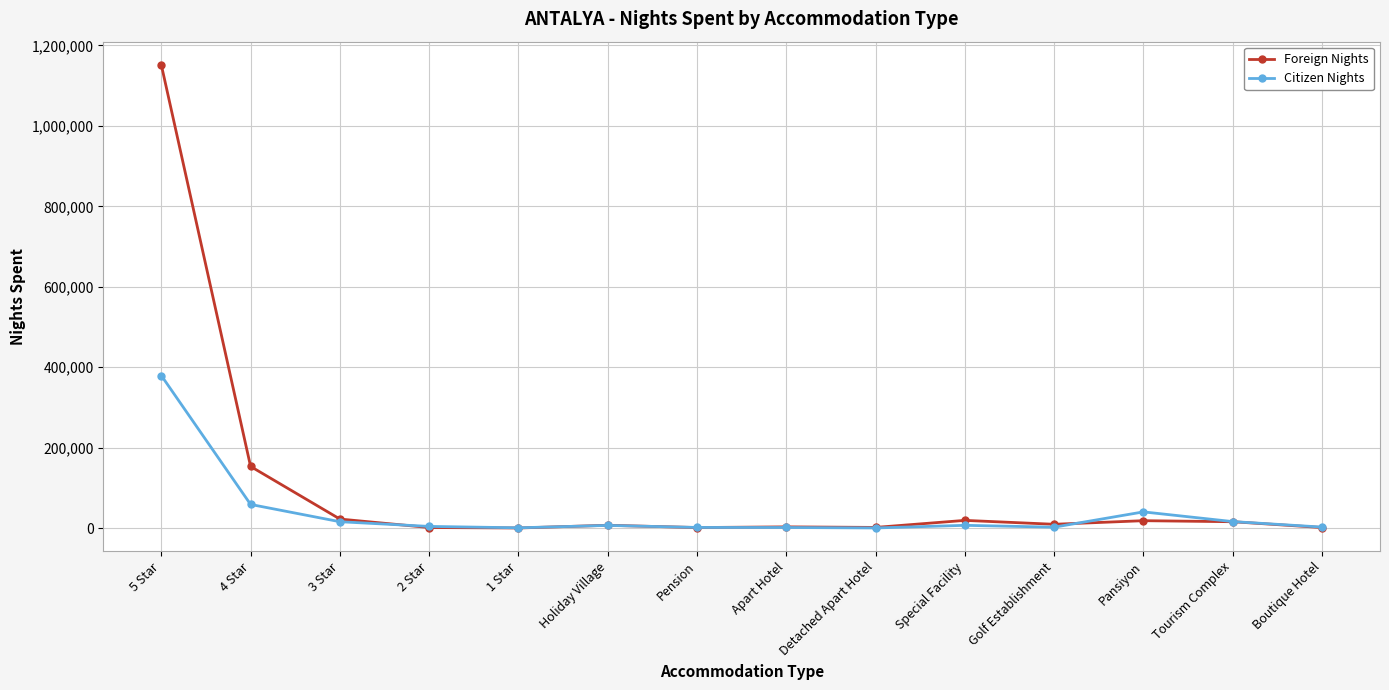

What position from the right is 4 Star?

13